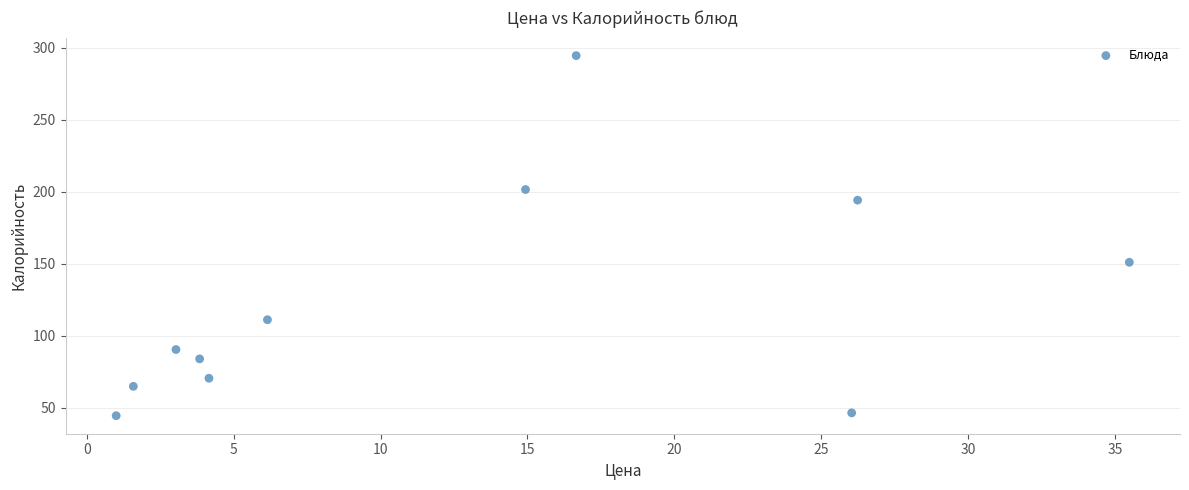

What is the average X value?

12.6